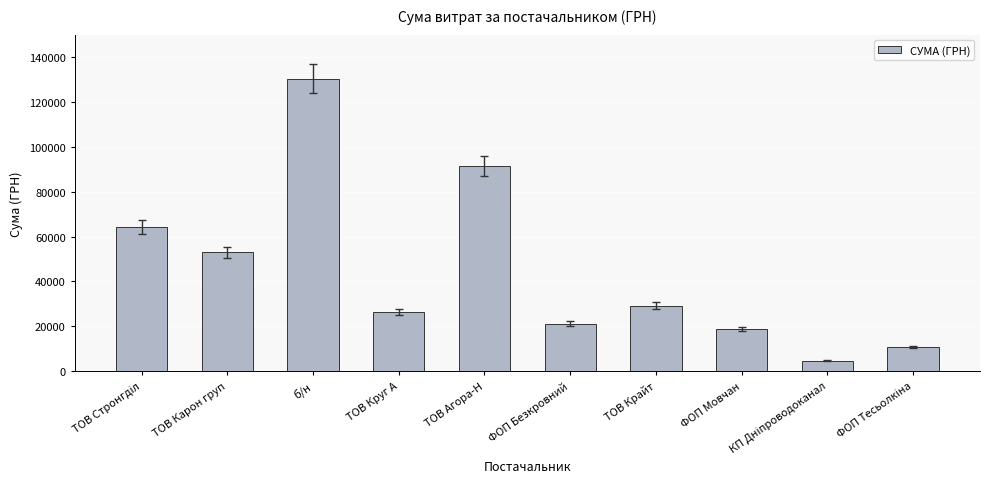

What is the greatest value displayed?

130379.7